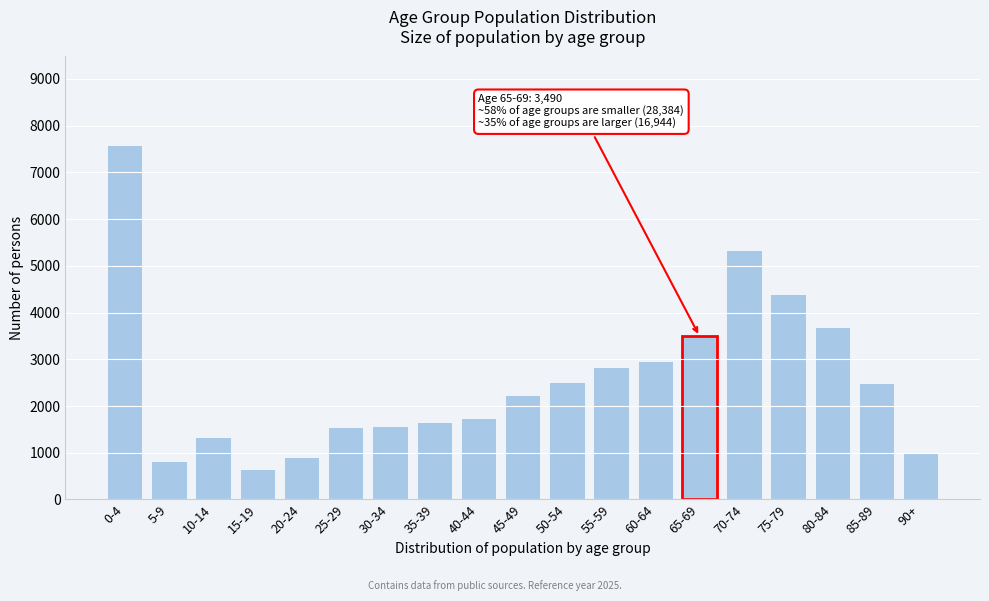

What is the sum of the values at 60-64 and 40-44?

4715